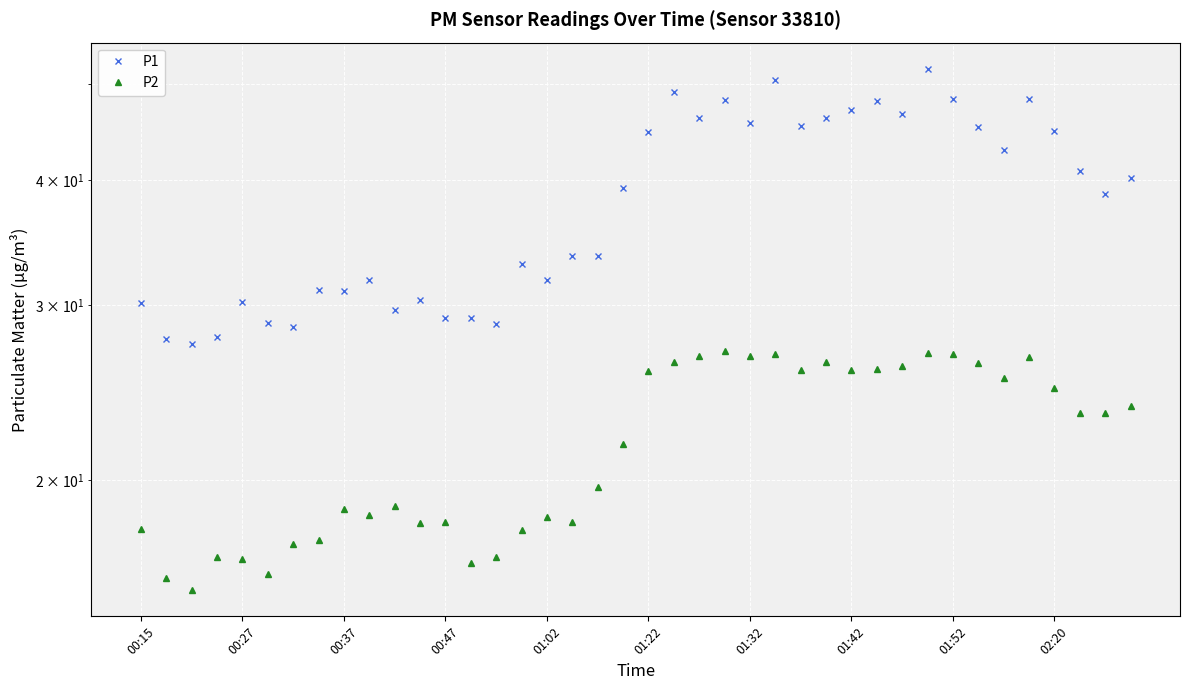

What position from the left is 01:42?

29